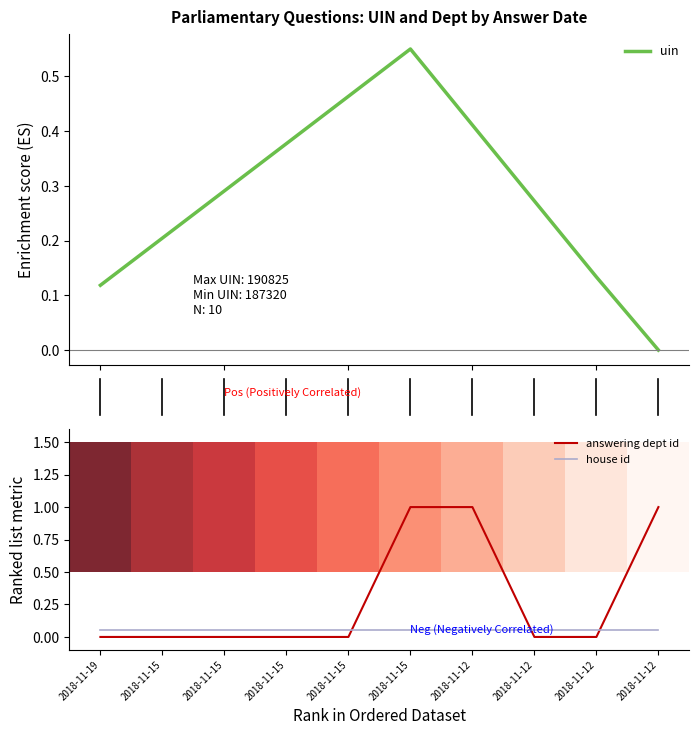

How many data points does each series have?

10